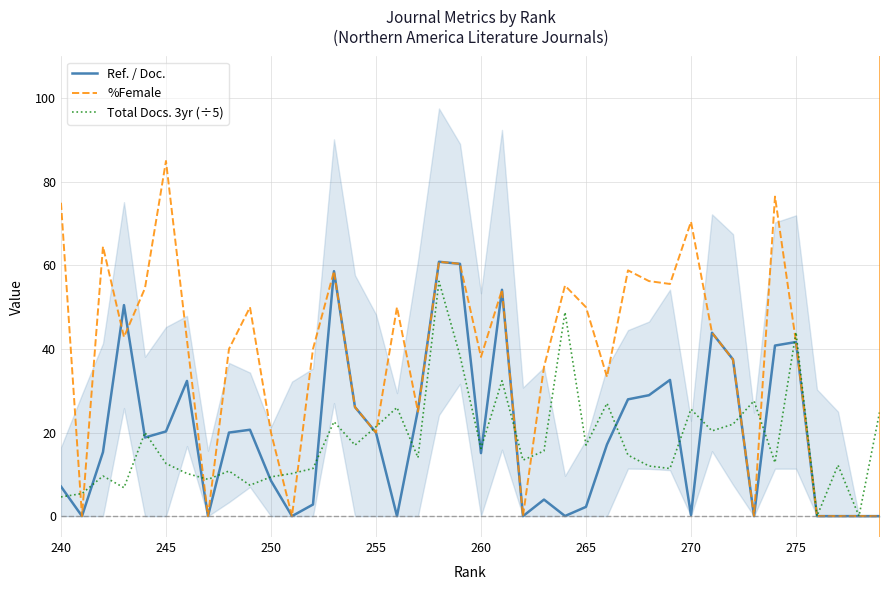

What is the highest value of the %Female series?

85.0